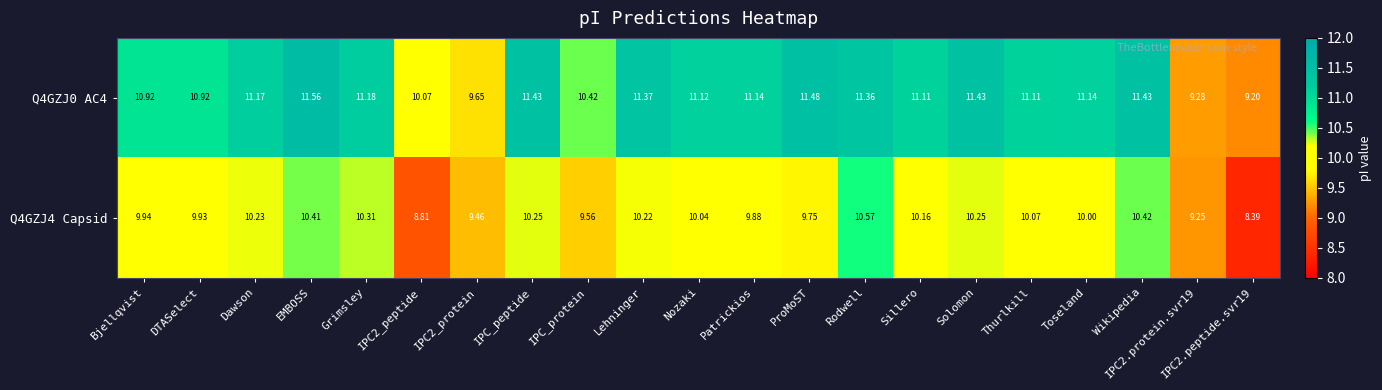

What is the maximum value shown in the chart?

11.6